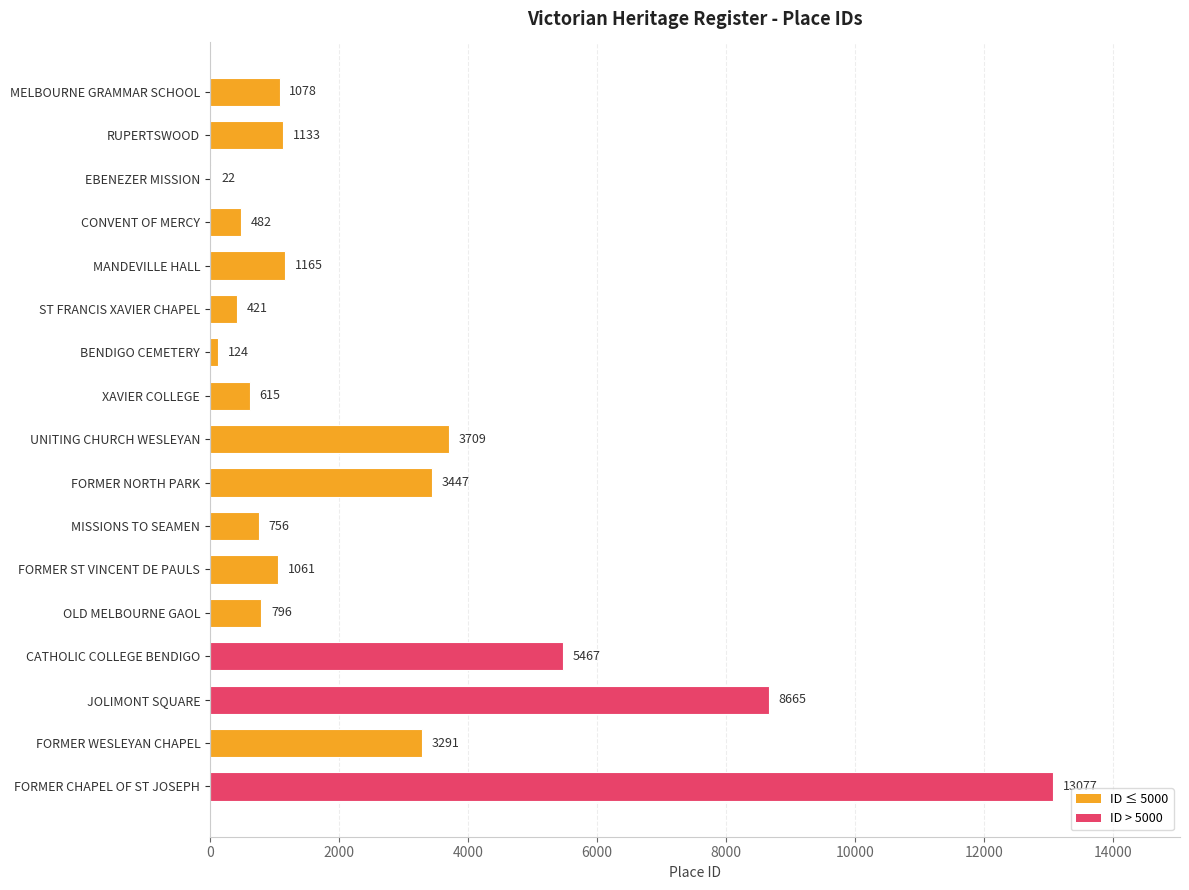

What value does the data have at JOLIMONT SQUARE, to the nearest 50?

8650